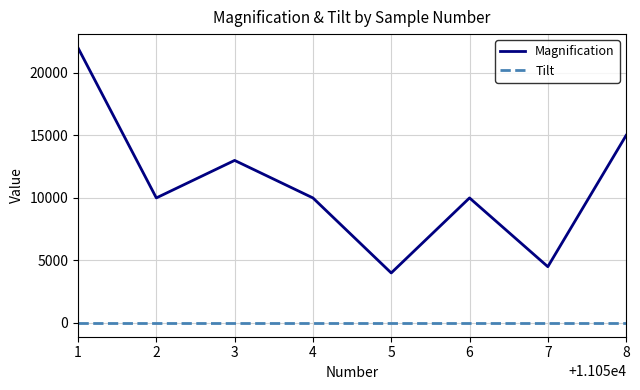

Reading right to left, extract all data points from this chart.

Magnification: 8=15000	7=4500	6=10000	5=4000	4=10000	3=13000	2=10000	1=22000
Tilt: 8=0	7=0	6=0	5=0	4=0	3=0	2=0	1=0